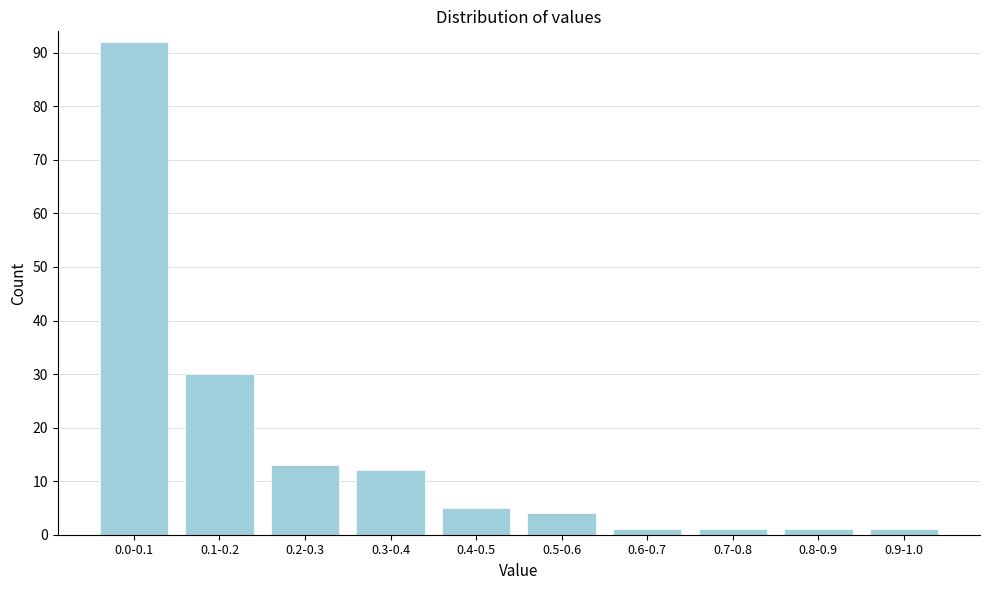

Reading left to right, list all the values displayed in this chart.

92	30	13	12	5	4	1	1	1	1